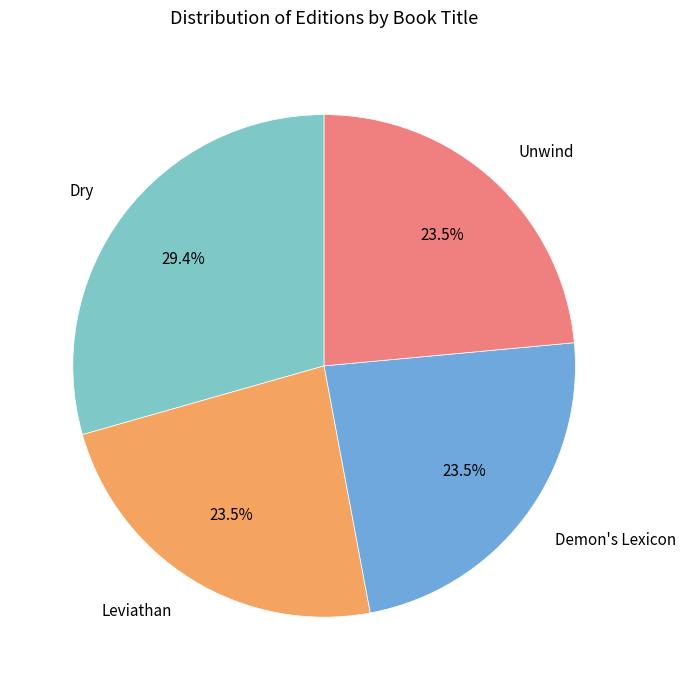

To the nearest percent, what portion does Dry represent?

29%